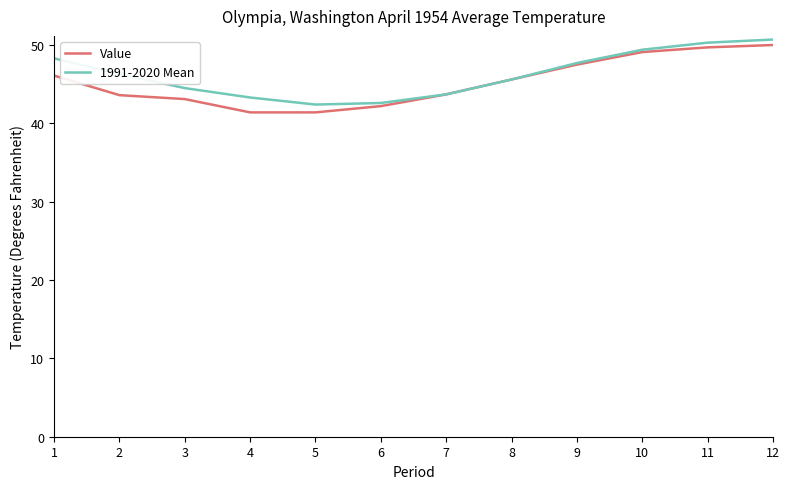

What is the average value of the Value series?

45.3